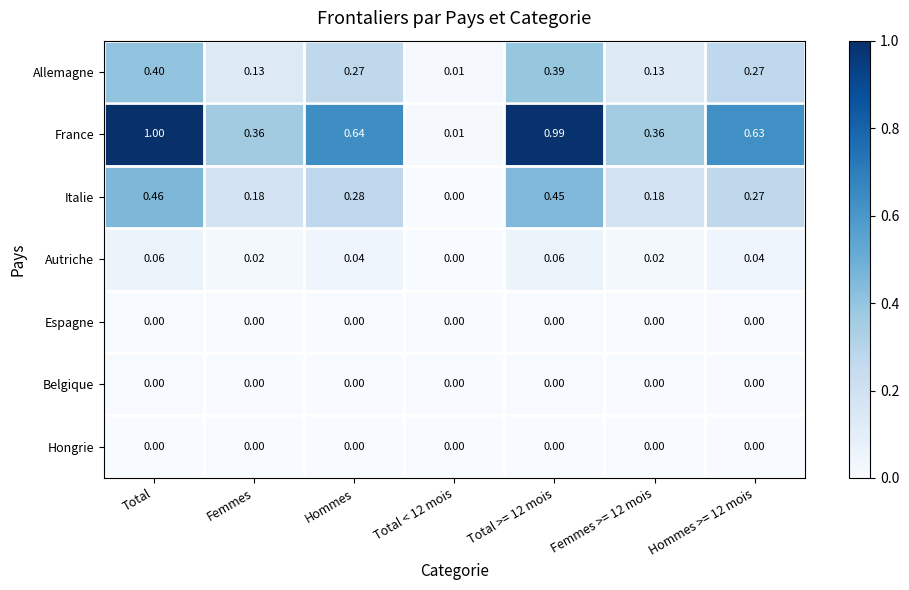

Count the number of categories in the chart.

7